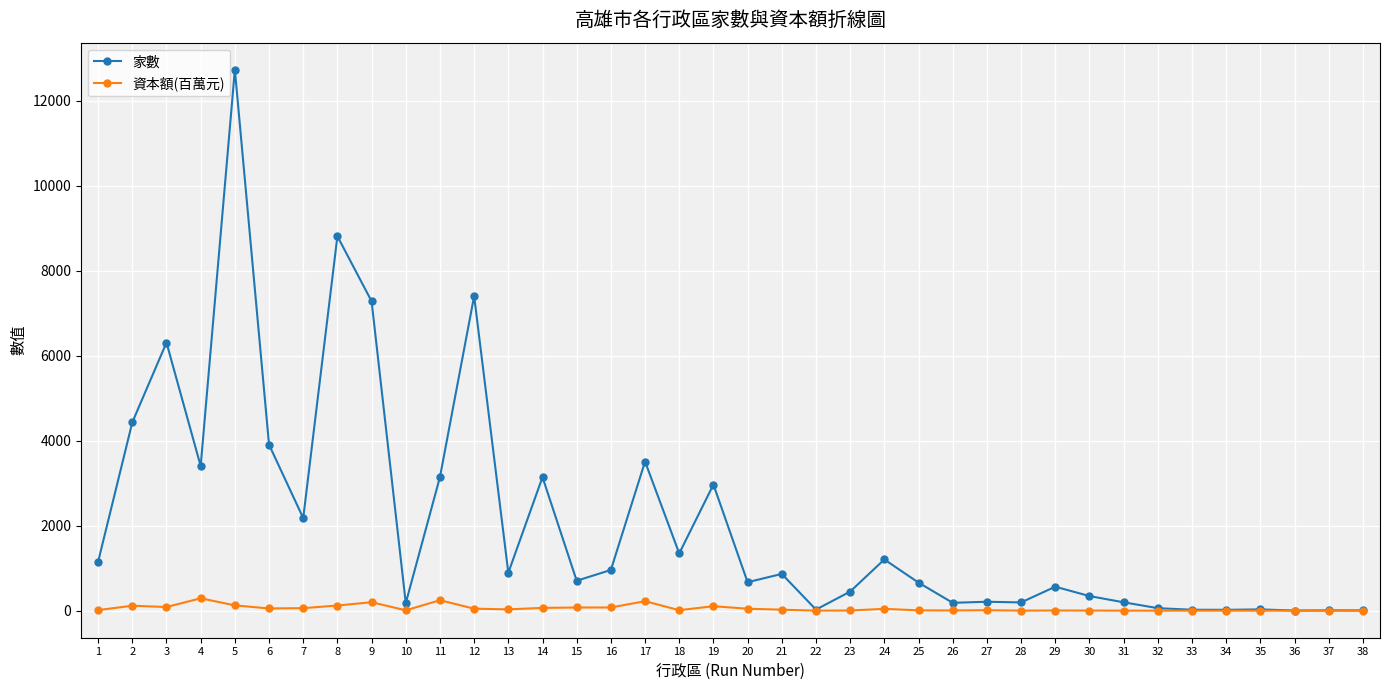

At how many categories does at least one series exceed 10261?

1